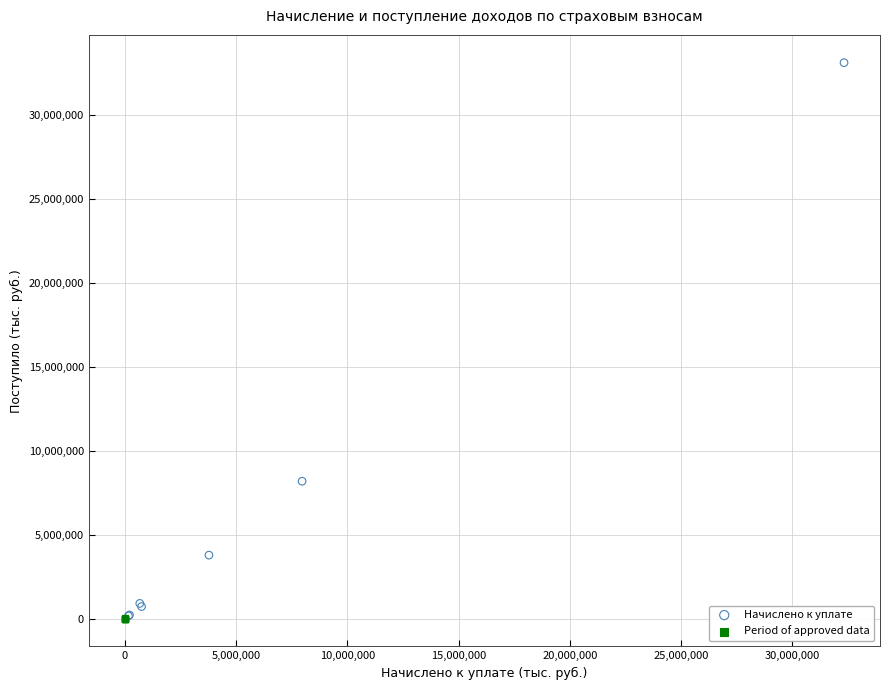

Which series contains the highest Y value?

Начислено к уплате